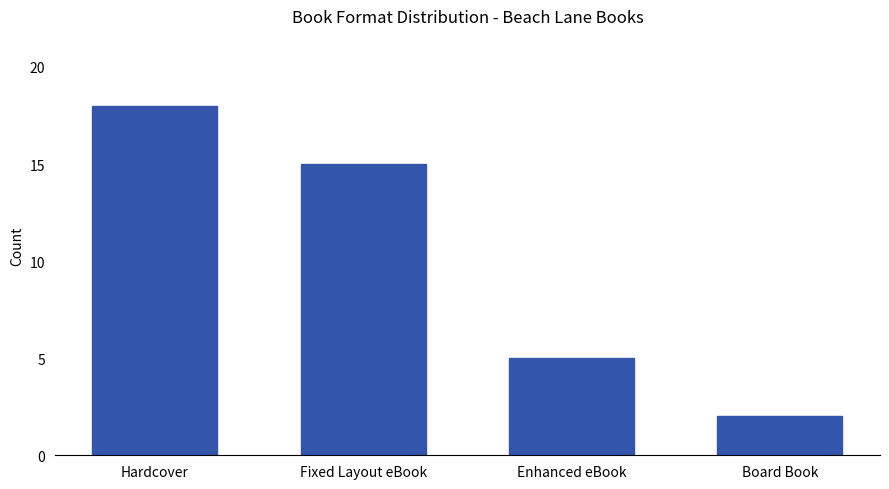

Reading right to left, what are all the values shown in this chart?

2	5	15	18